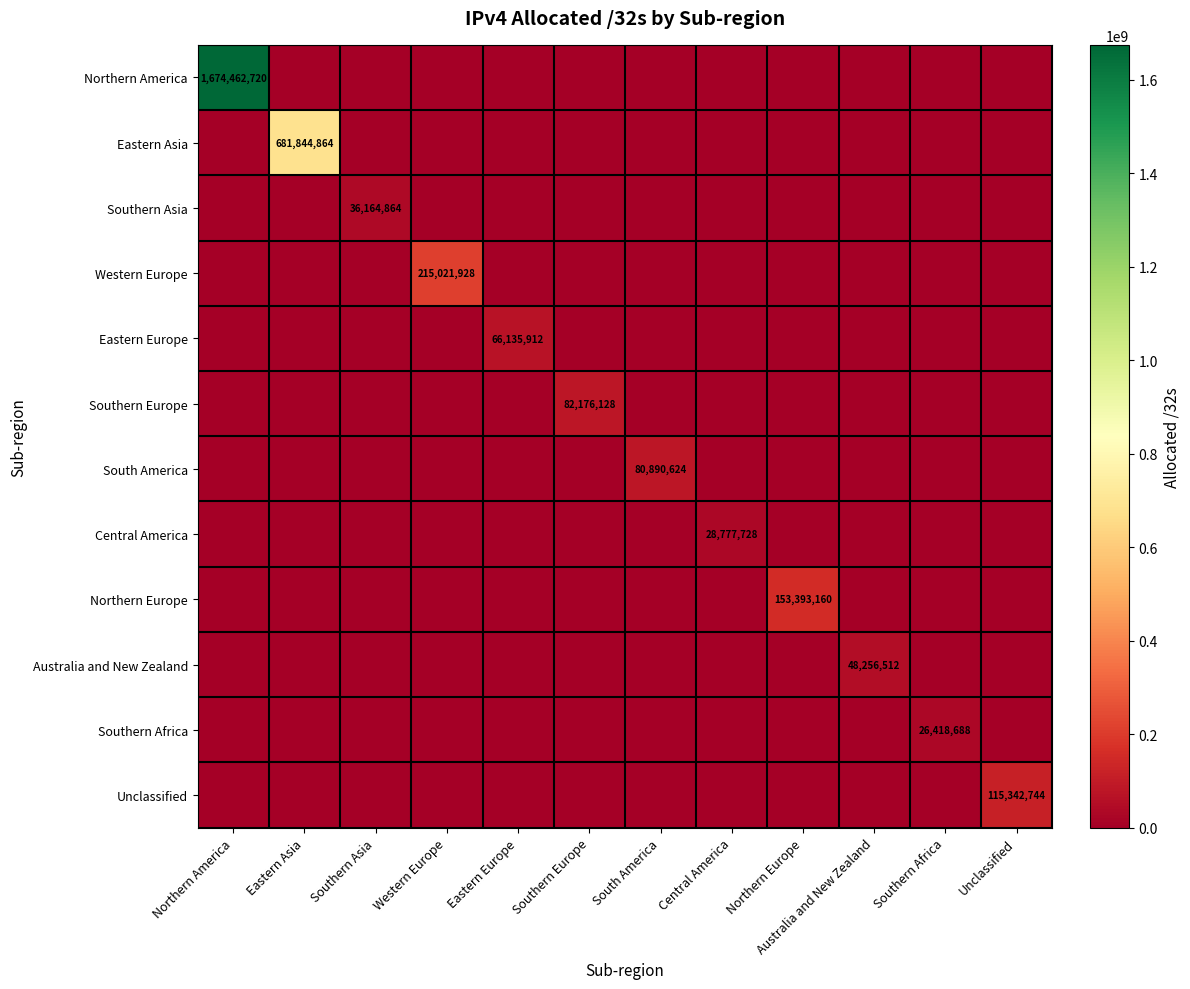

List the labels in order of Northern America value, smallest first.

Eastern Asia, Southern Asia, Western Europe, Eastern Europe, Southern Europe, South America, Central America, Northern Europe, Australia and New Zealand, Southern Africa, Unclassified, Northern America